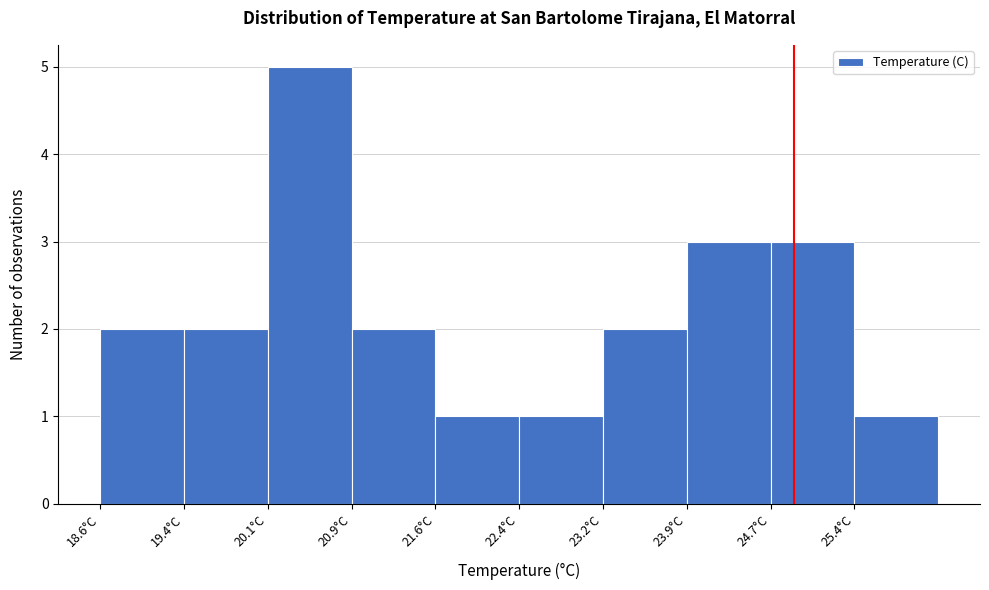

What is the height of the bar covering 24.7 to 25.4 on the x-axis? Neither the bar edges nor the heights are printed on the chart, so give them approximately, as read against the axes.

3